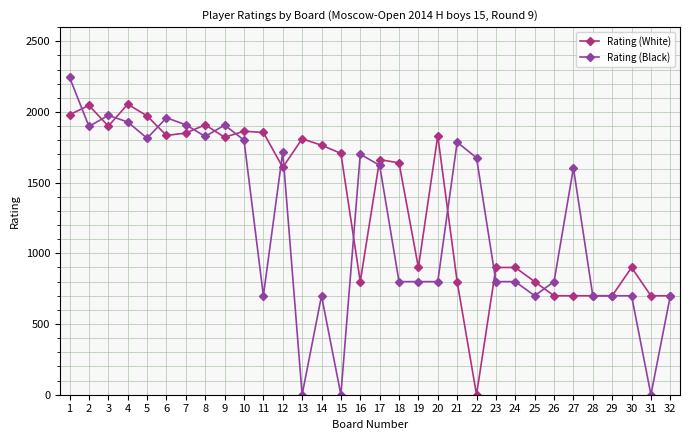

What is the difference between the highest and lowest values at 11?

1155